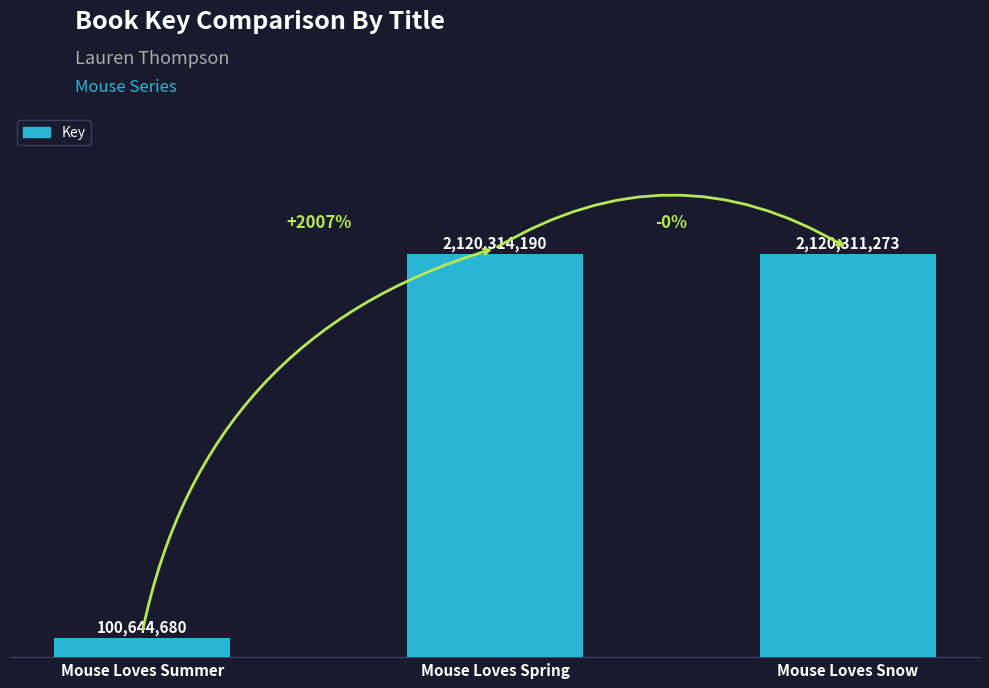

Rank the categories by value from highest to lowest.

Mouse Loves Spring, Mouse Loves Snow, Mouse Loves Summer